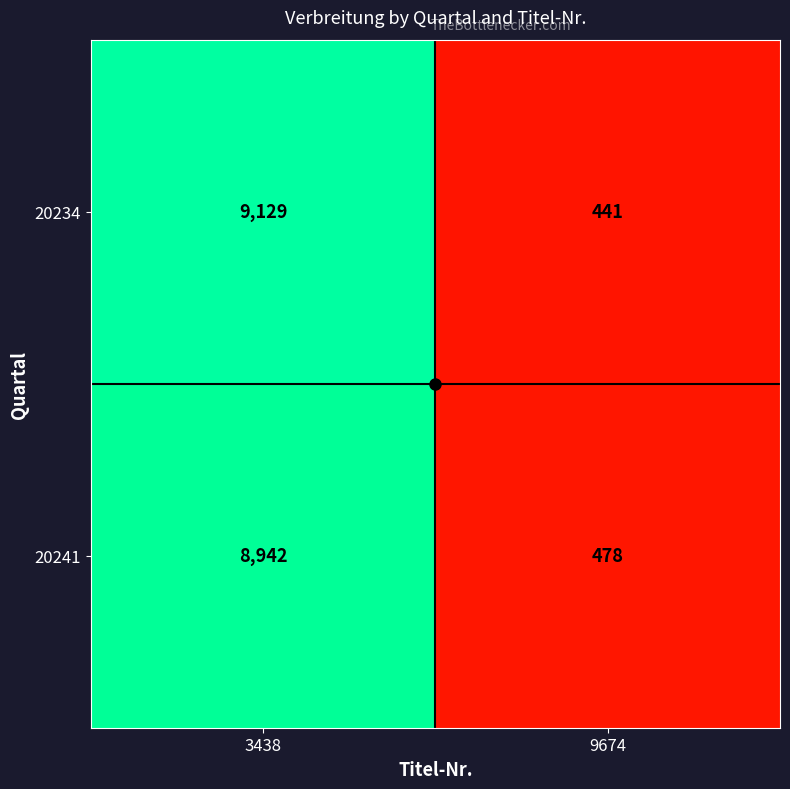

What is the average value of the 20234 series?

4785